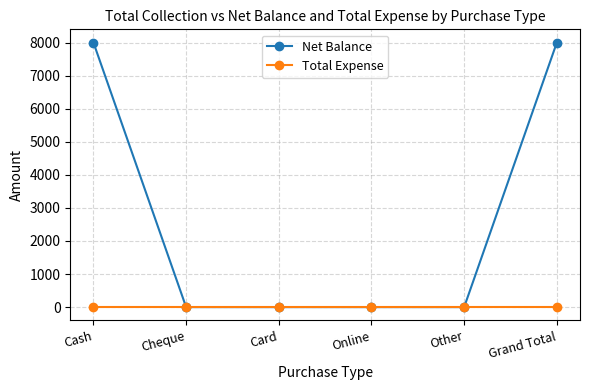

Which series has the largest range (max minus min)?

Net Balance